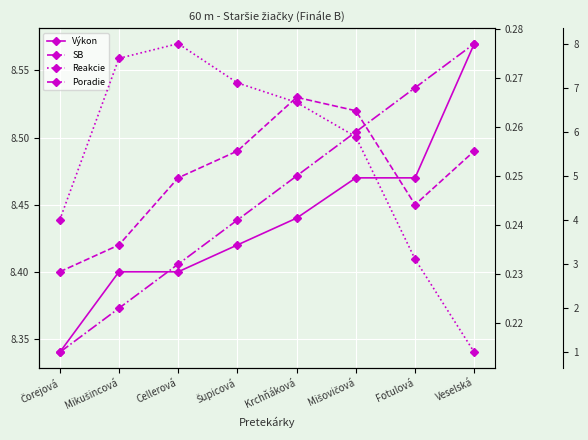

Read the Reakcie value at Veselská.

0.2